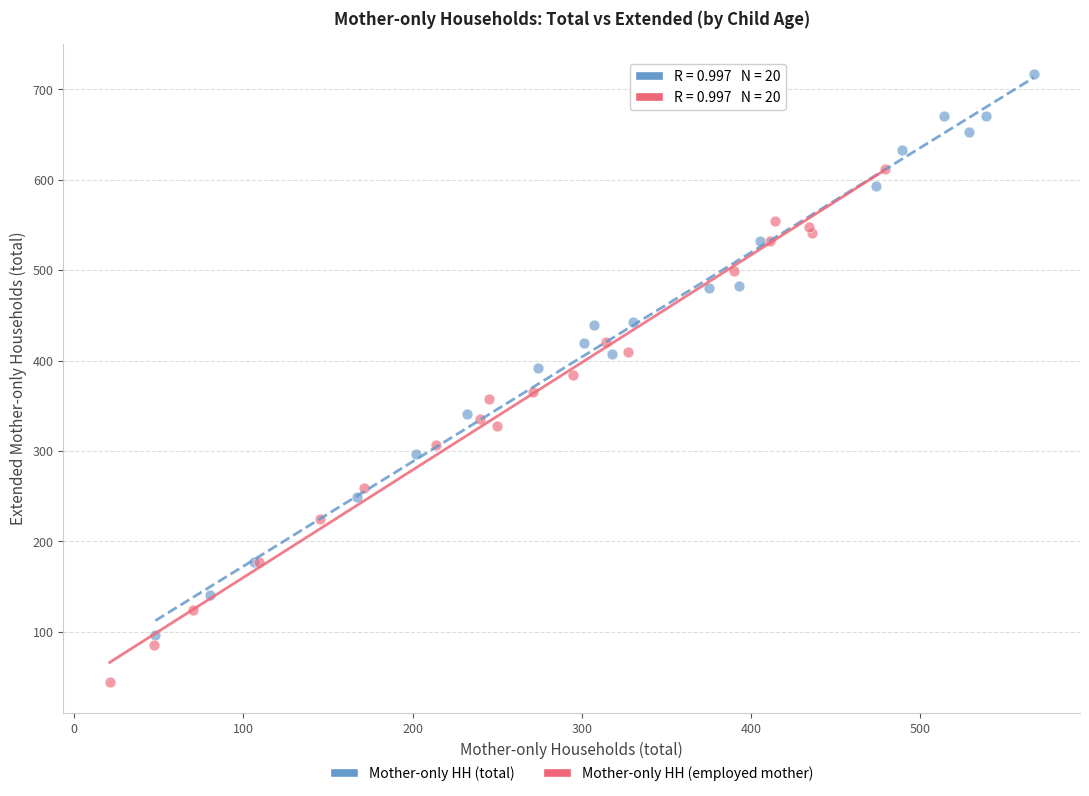

Which series has the widest spread of Y values?

Mother-only HH (total)